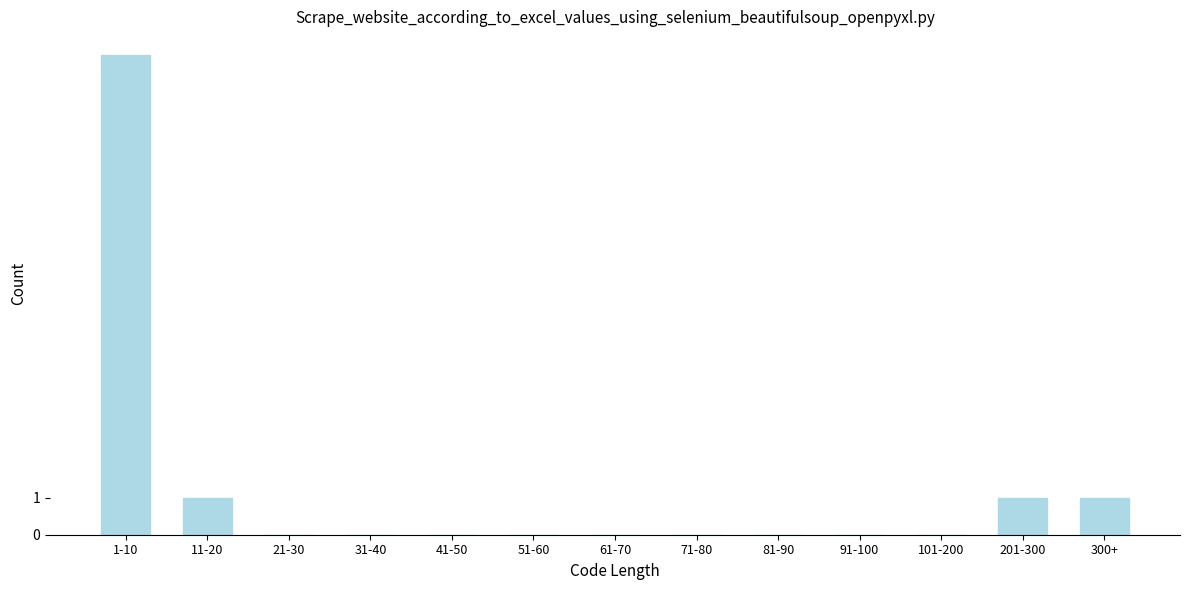

Reading left to right, extract all data points from this chart.

1-10=13	11-20=1	21-30=0	31-40=0	41-50=0	51-60=0	61-70=0	71-80=0	81-90=0	91-100=0	101-200=0	201-300=1	300+=1